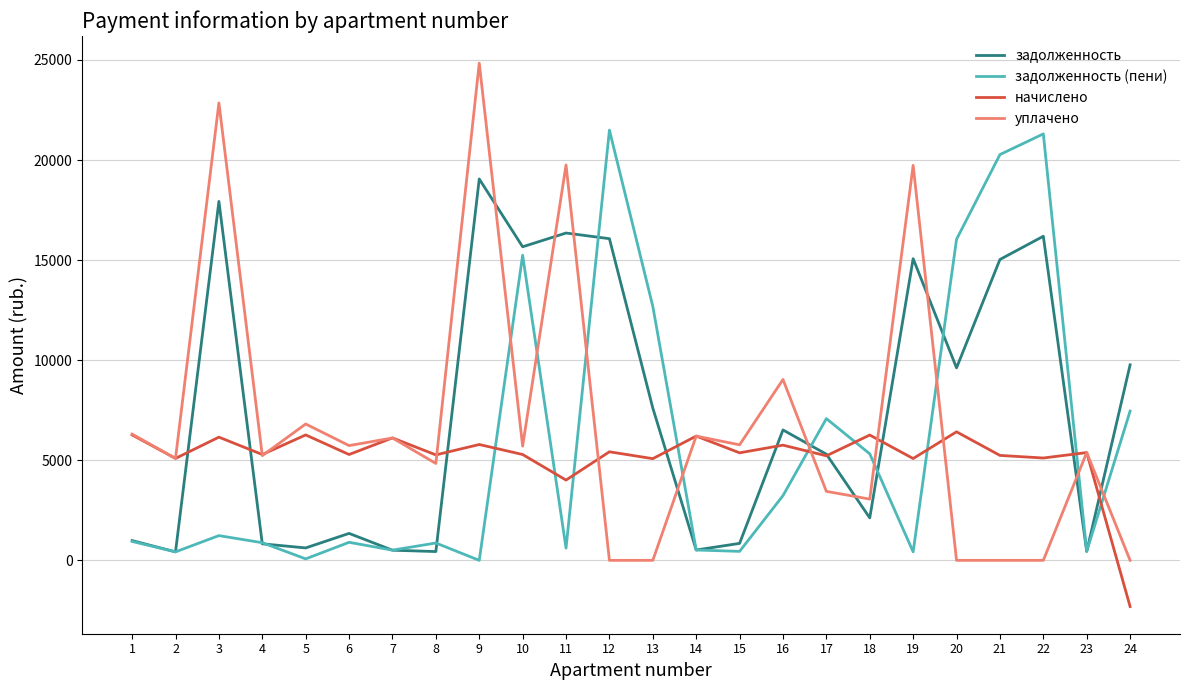

What is the difference between the highest and lowest values at 13?

12688.2